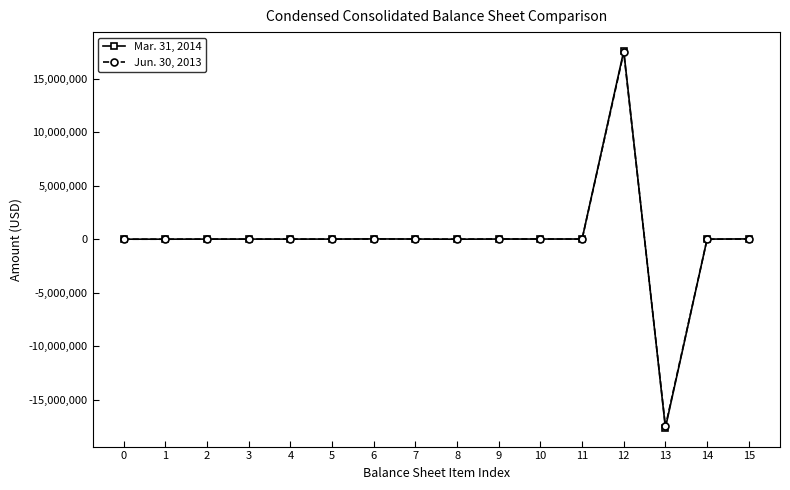

Which series has the largest range (max minus min)?

Mar. 31, 2014